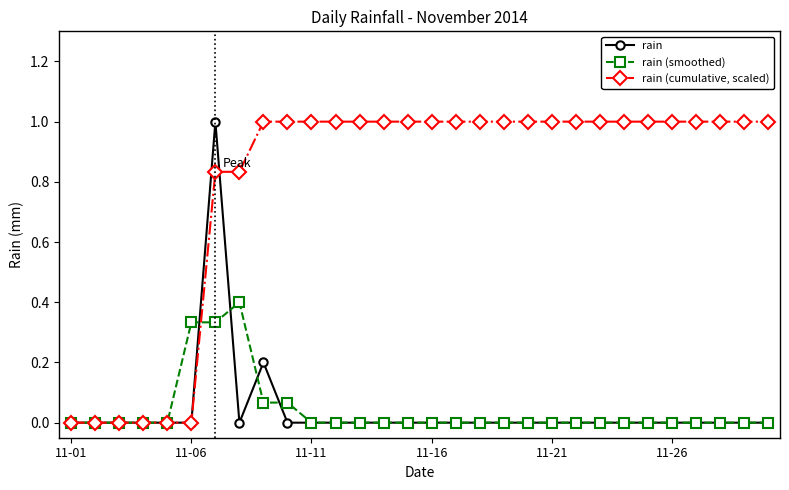

Which series has the largest total across all categories?

rain (cumulative, scaled)